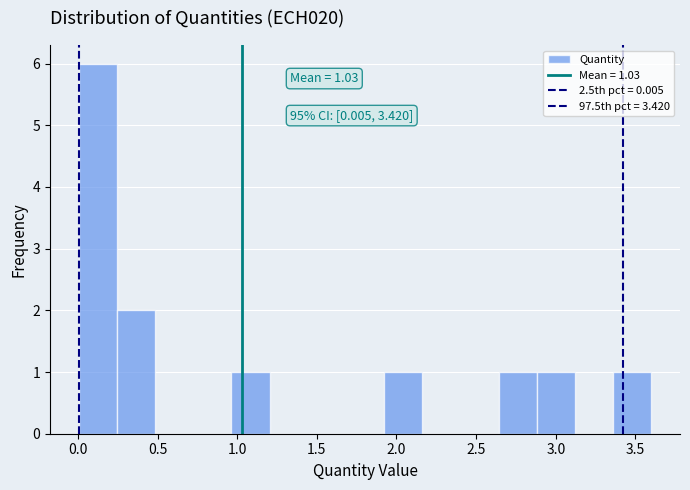

Which range on the x-axis has the tallest bar?

0.00 to 0.25